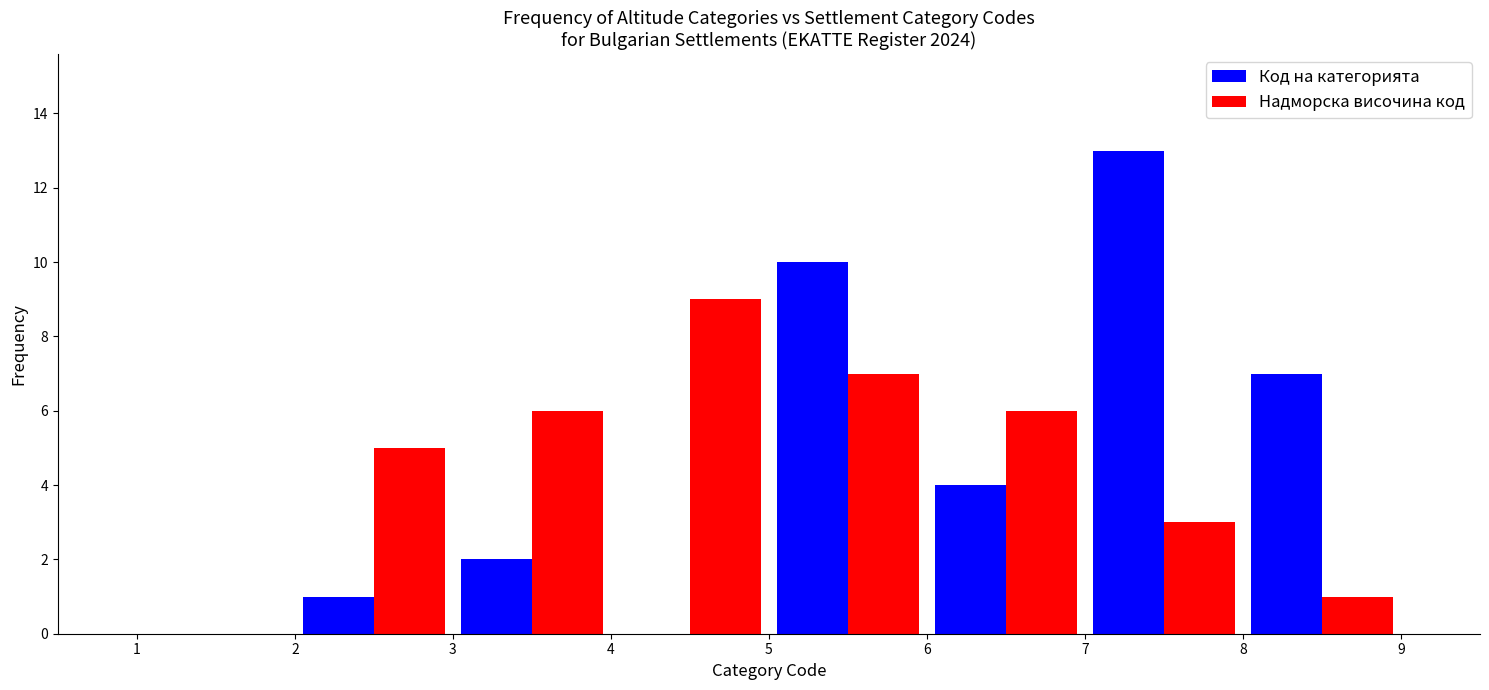

Reading left to right, transcribe this chart: for each range on the x-axis, give the height of each series' bar. The values are not printed on the chart, so give them approximately, as read against the axis.

1 to 2: Код на категорията=0	Надморска височина код=0
2 to 3: Код на категорията=1	Надморска височина код=5
3 to 4: Код на категорията=2	Надморска височина код=6
4 to 5: Код на категорията=0	Надморска височина код=9
5 to 6: Код на категорията=10	Надморска височина код=7
6 to 7: Код на категорията=4	Надморска височина код=6
7 to 8: Код на категорията=13	Надморска височина код=3
8 to 9: Код на категорията=7	Надморска височина код=1